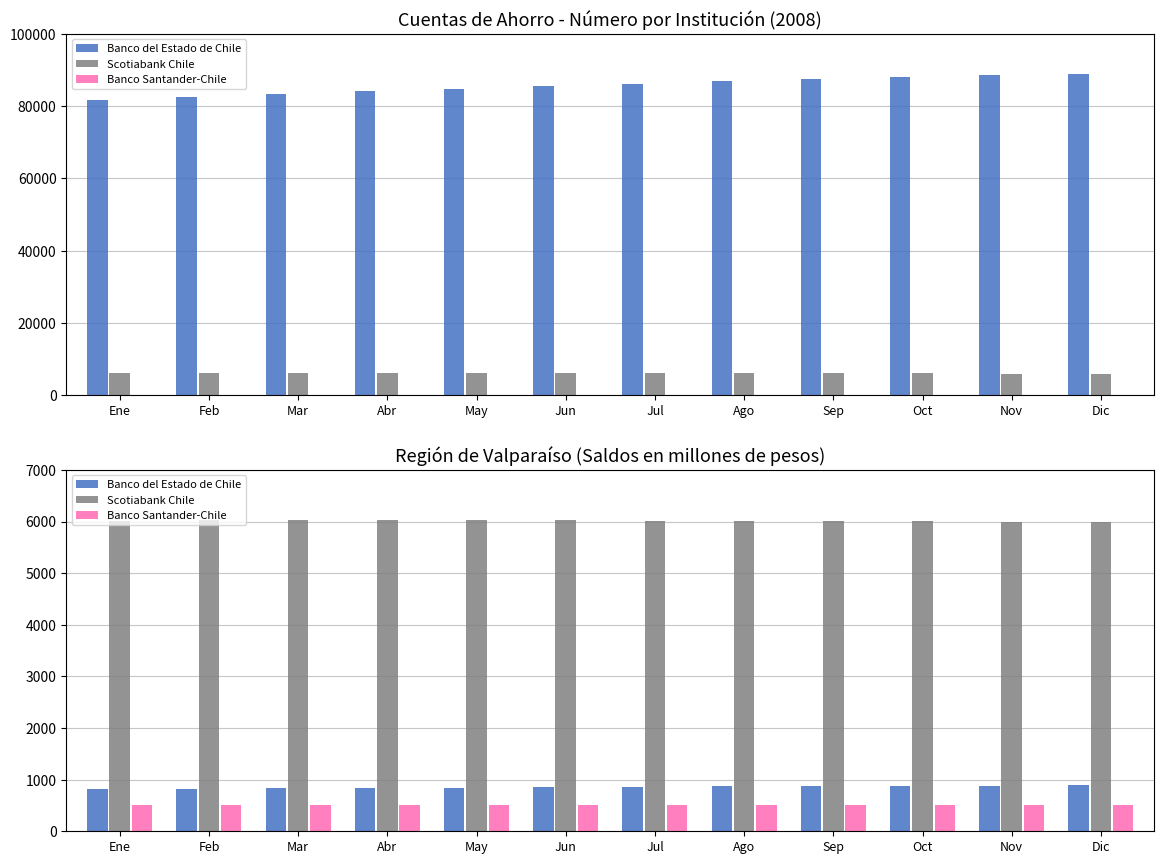

What is the difference between the maximum and second lowest values in the Banco del Estado de Chile series?

64.1